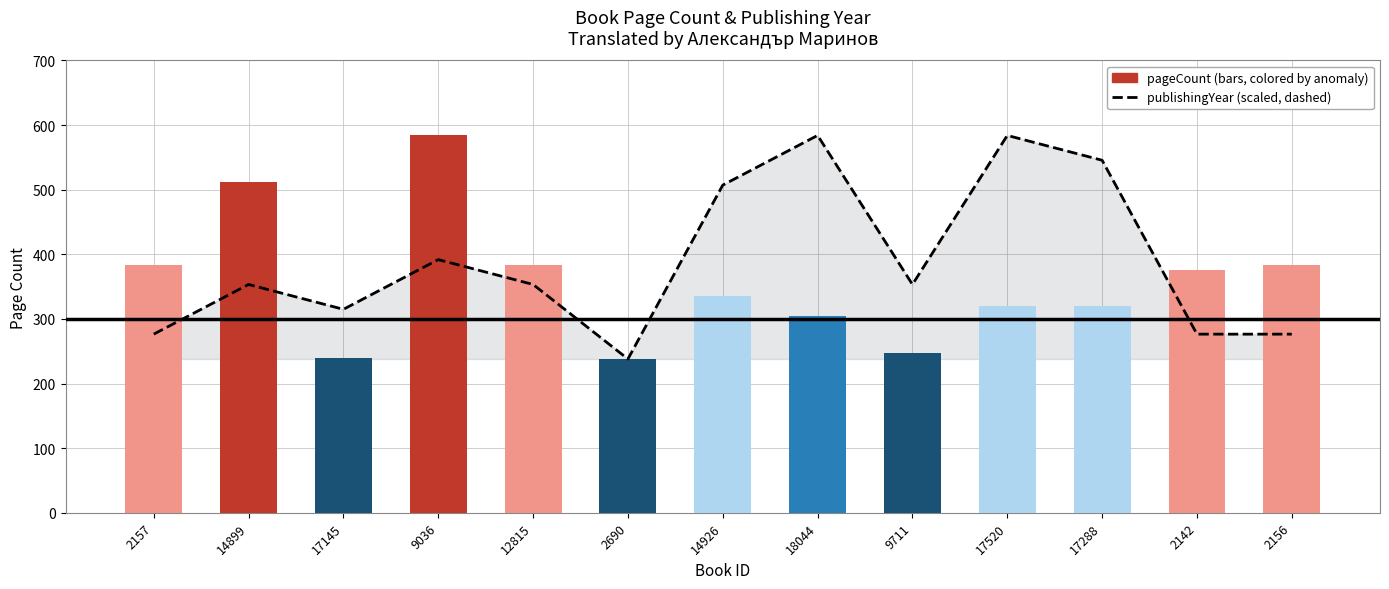

The pageCount series shows 320.0 at 17288. True or false?

True